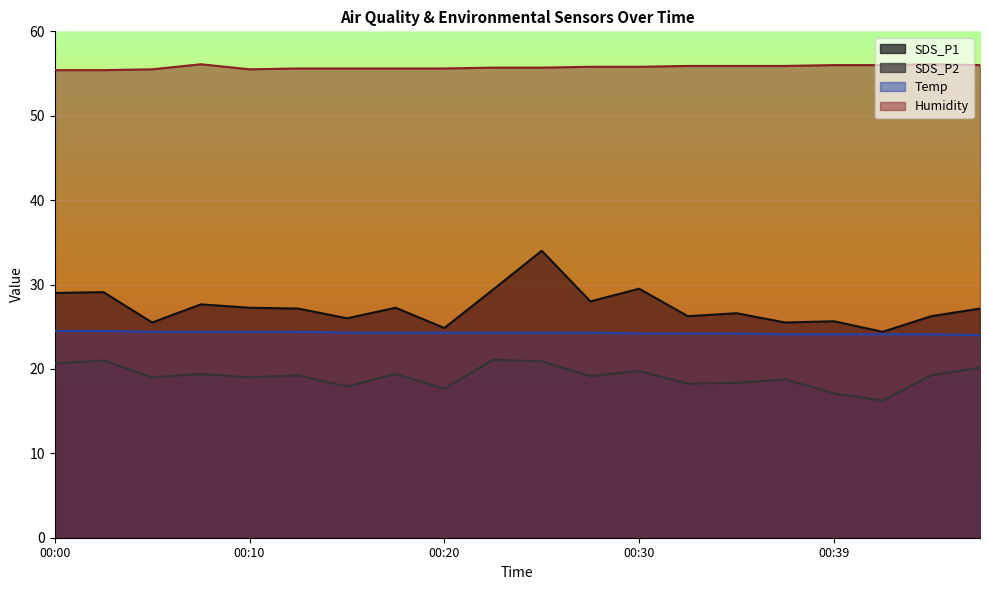

True or false: Temp and Humidity cross at least once.

False